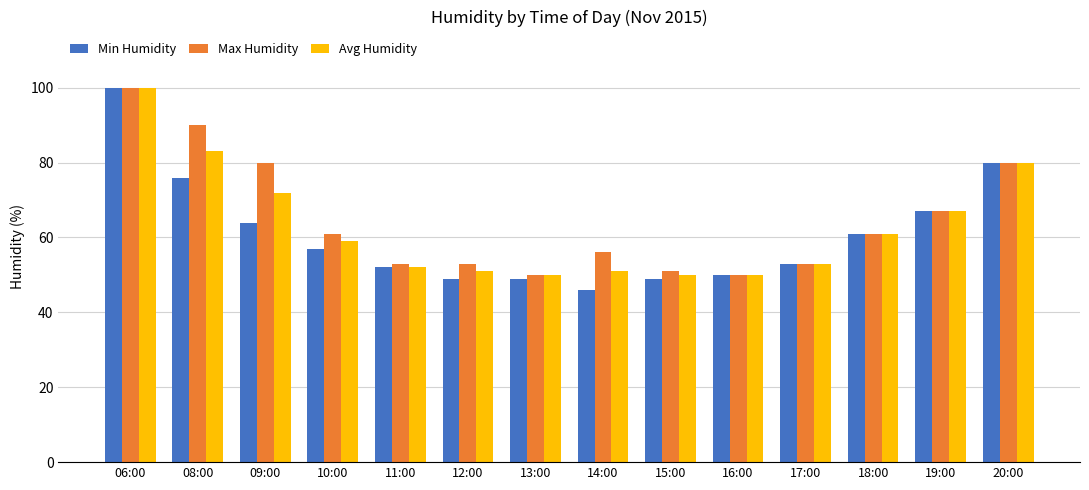

What is the sum of the Avg Humidity values at 14:00 and 16:00?

101